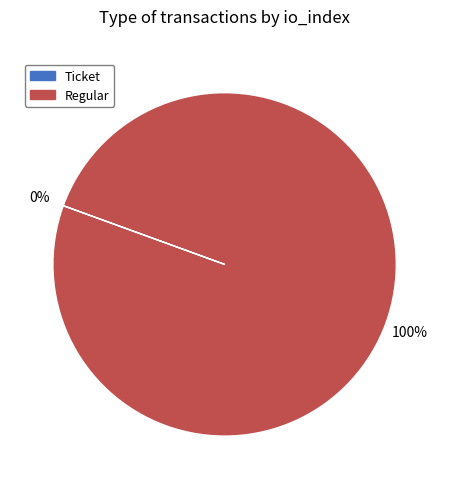

To the nearest percent, what is the average slice percentage?

50%